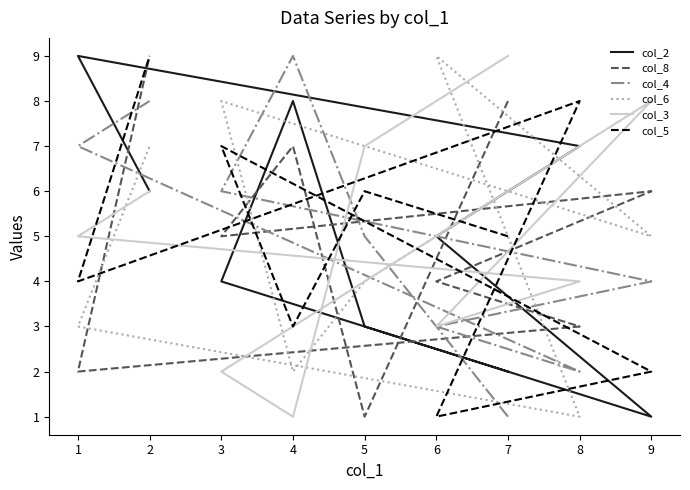

How many times do col_2 and col_8 cross each other?

4